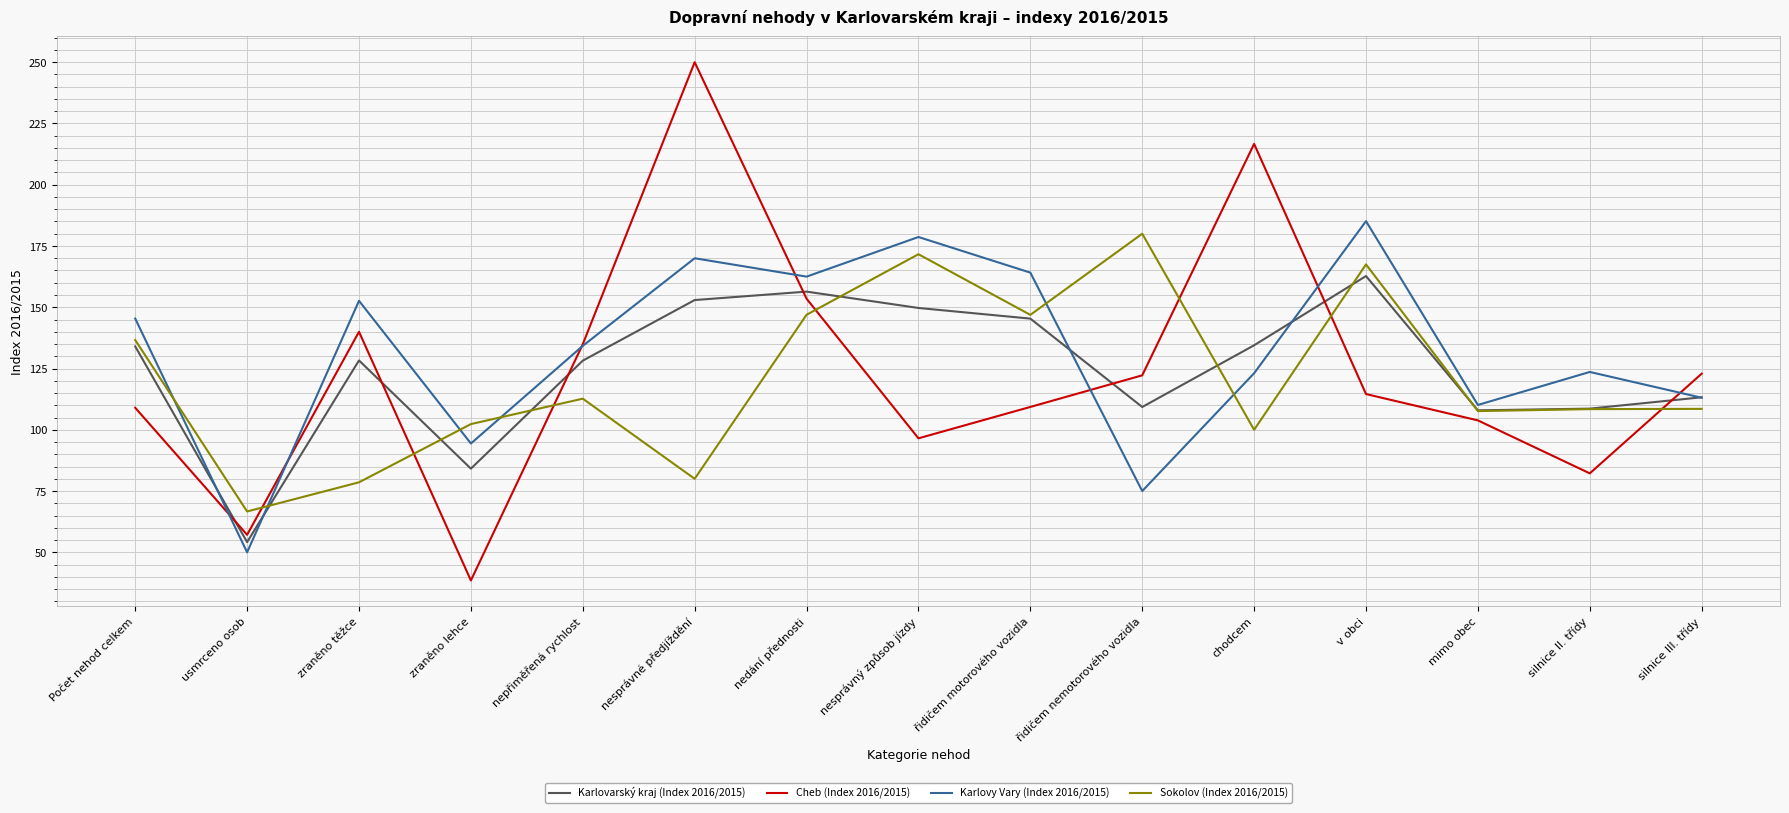

What is the maximum value for Cheb (Index 2016/2015)?

250.0